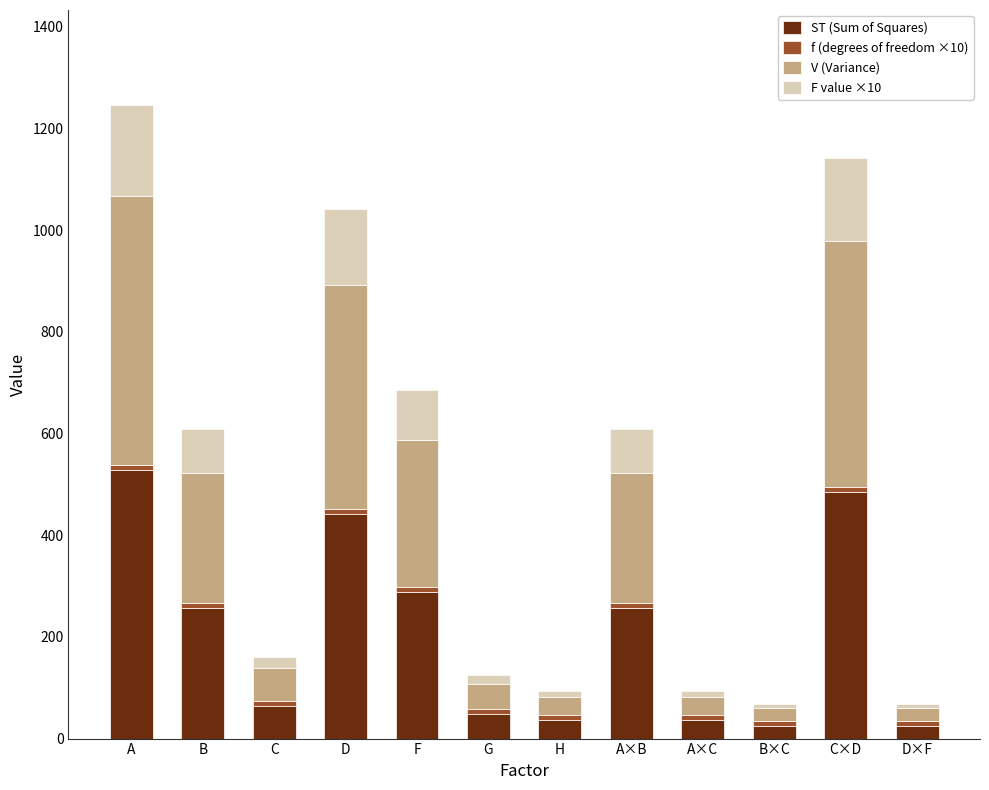

What is the maximum value for ST (Sum of Squares)?

529